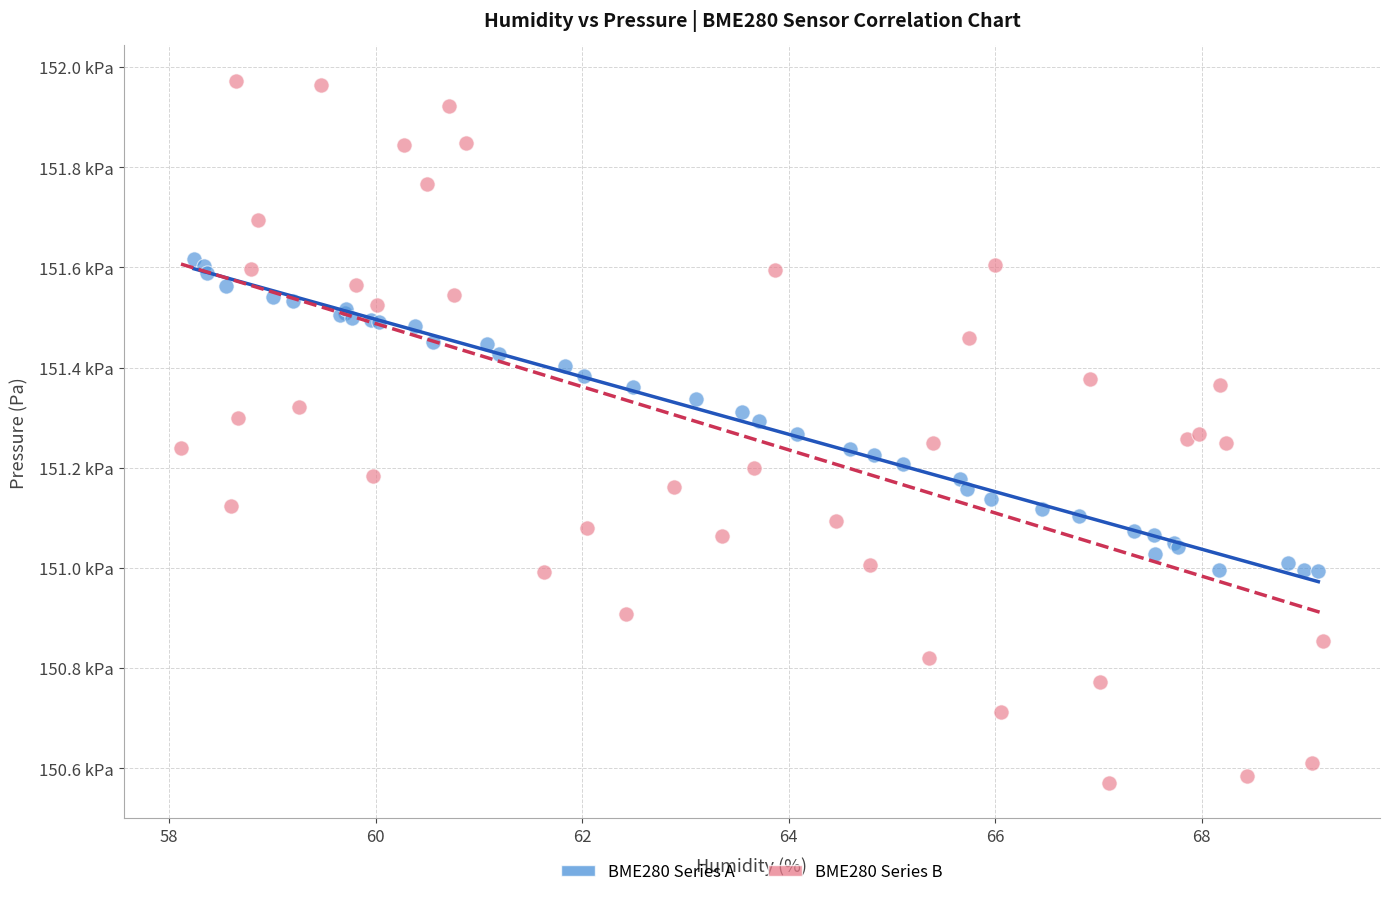

Which series has the largest Y range (max minus min)?

BME280 Series B